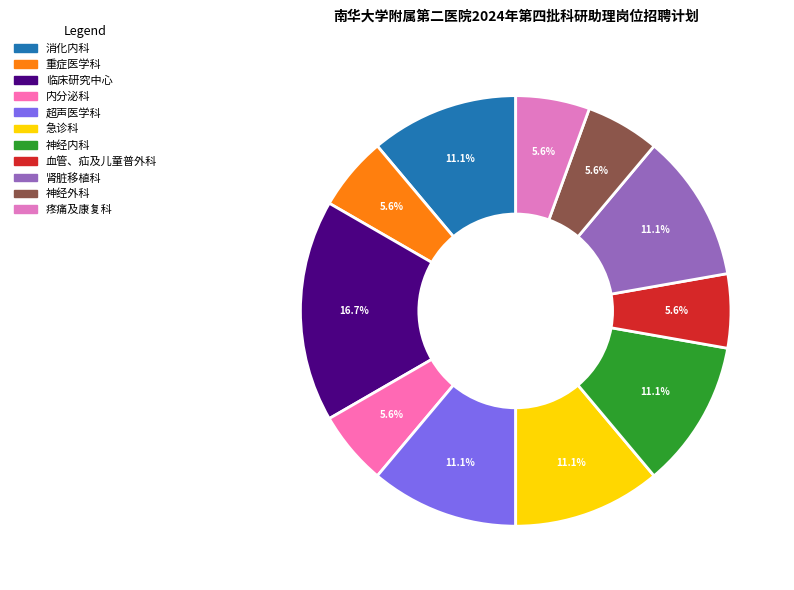

How many segments does this pie chart have?

11